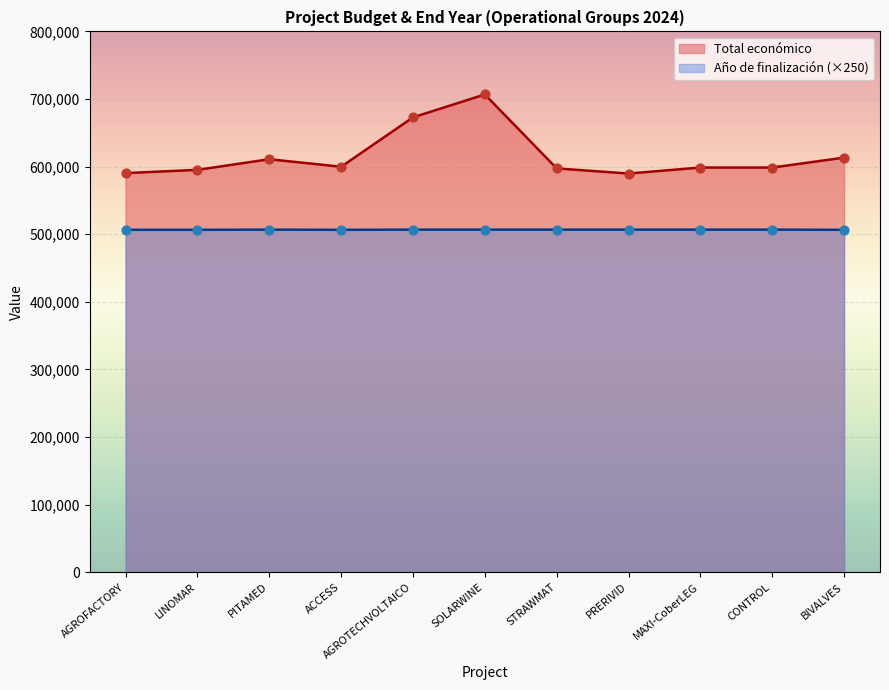

What are all the series names shown in the legend?

Total económico, Año de finalización (×250)